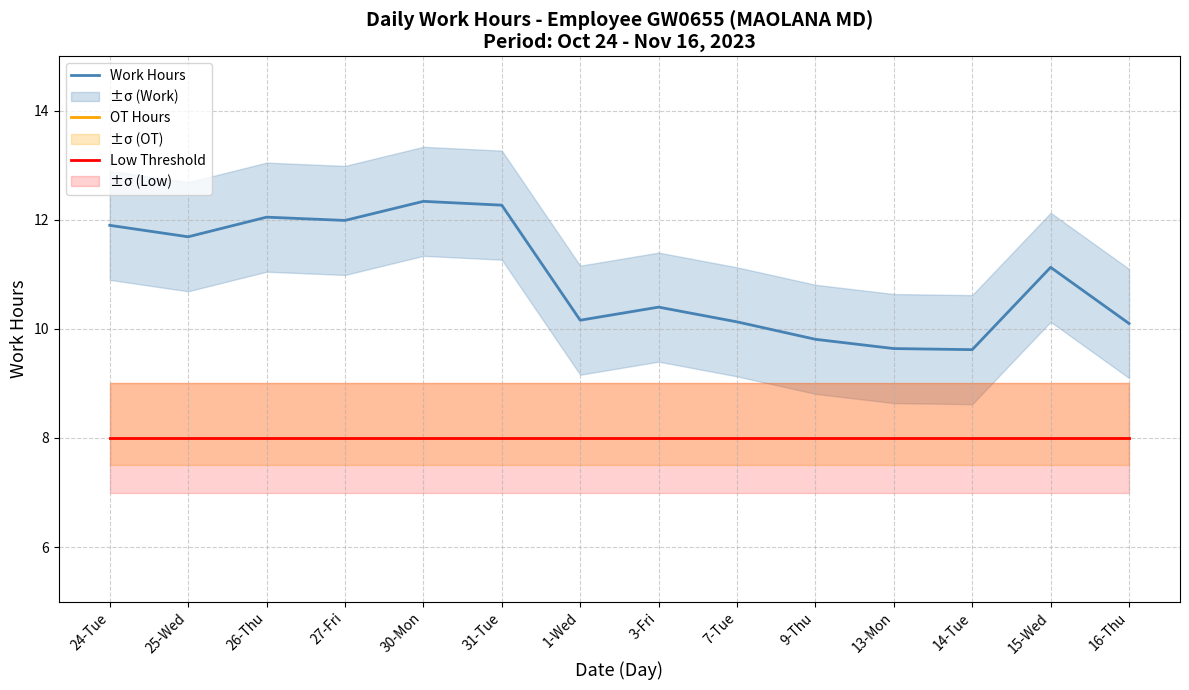

Which category has the highest value in the OT Hours series?

24-Tue